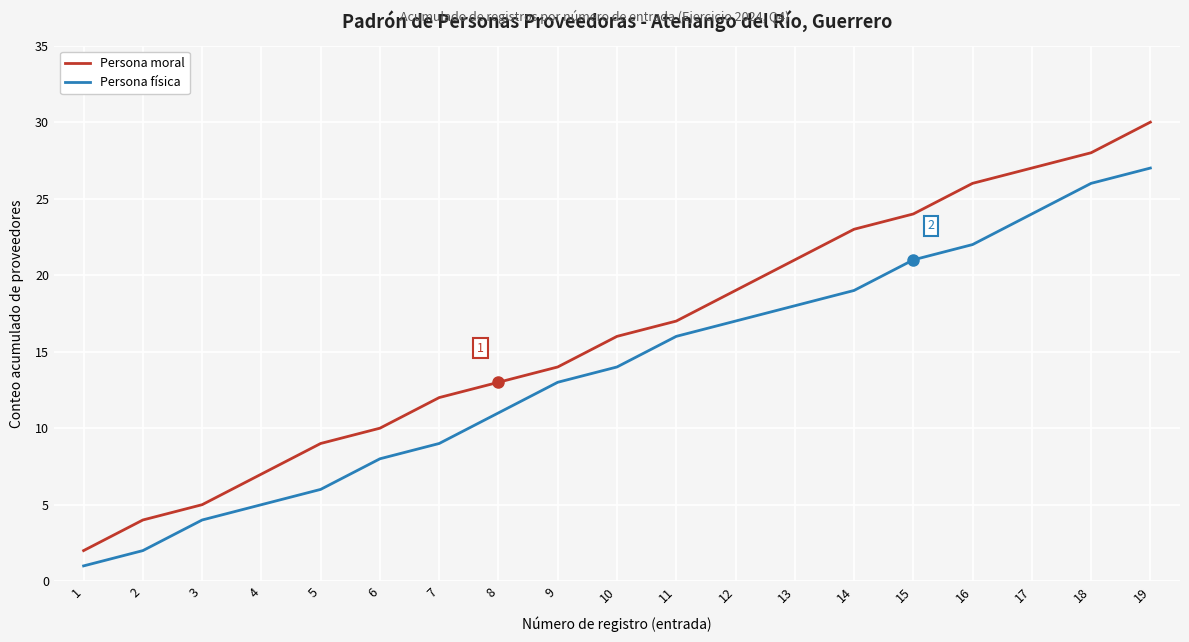

The value of Persona física at 7 is 15. True or false?

False